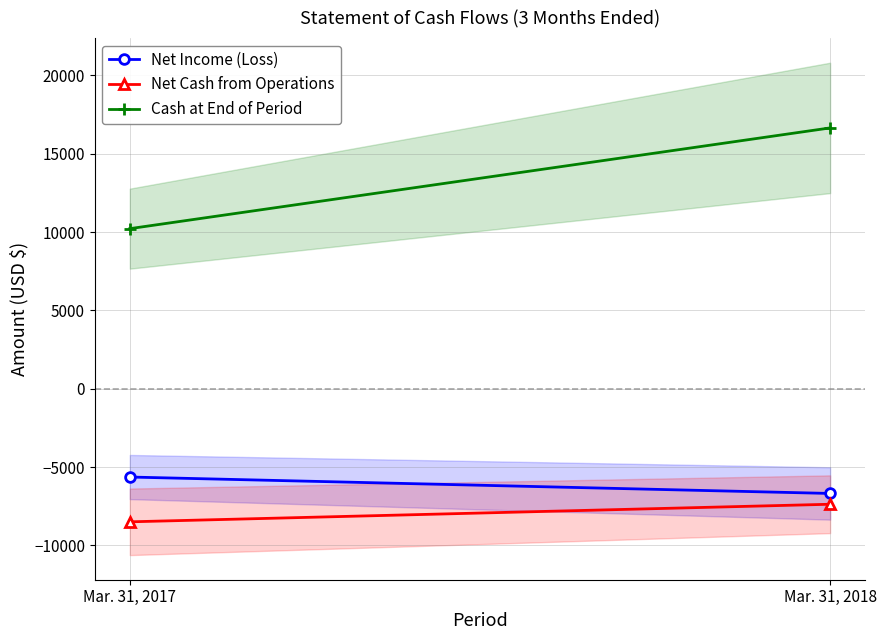

How many data points in Net Cash from Operations are less than -7374?

1